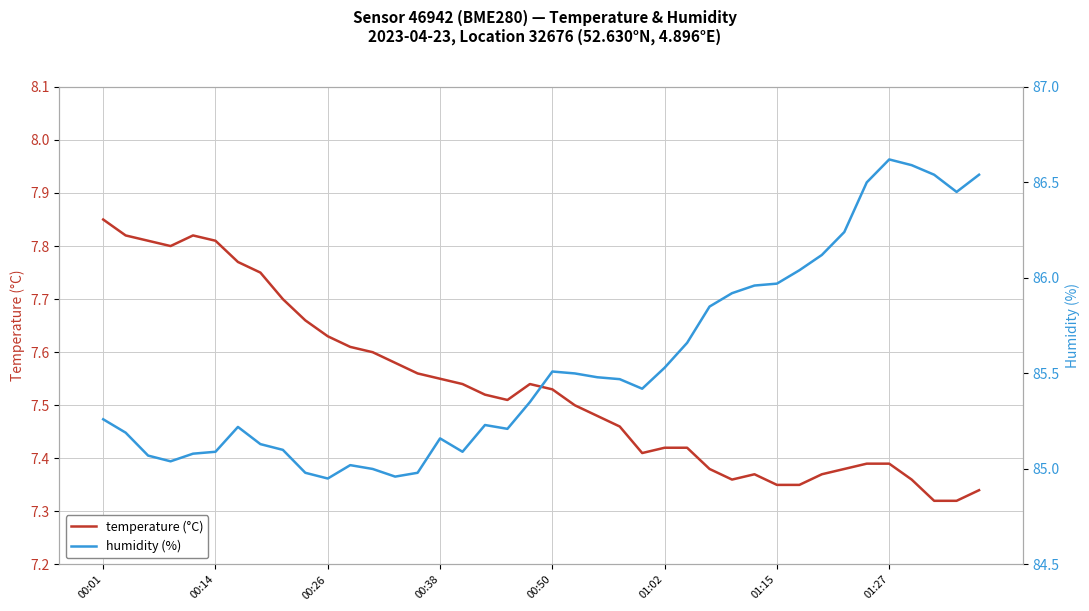

What is the average value of the temperature (°C) series?

7.5